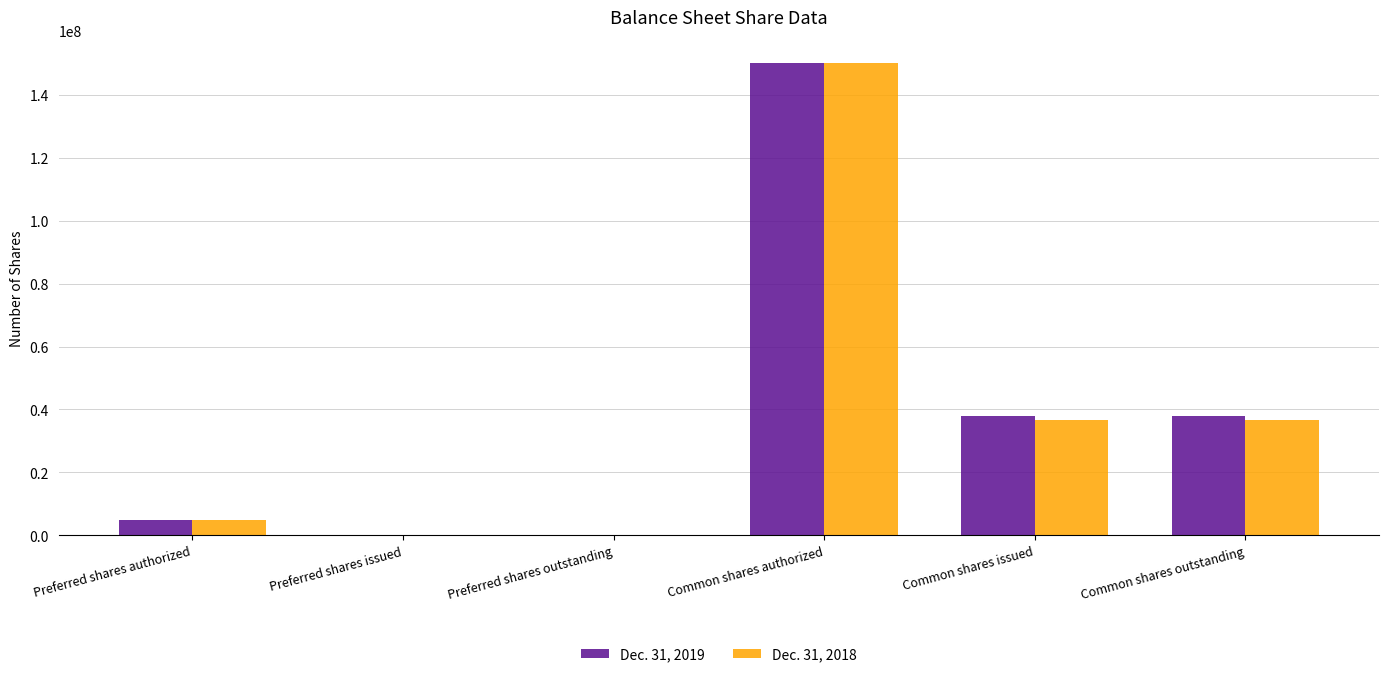

Is it true that Dec. 31, 2019 equals 58075296 at Preferred shares issued?

False